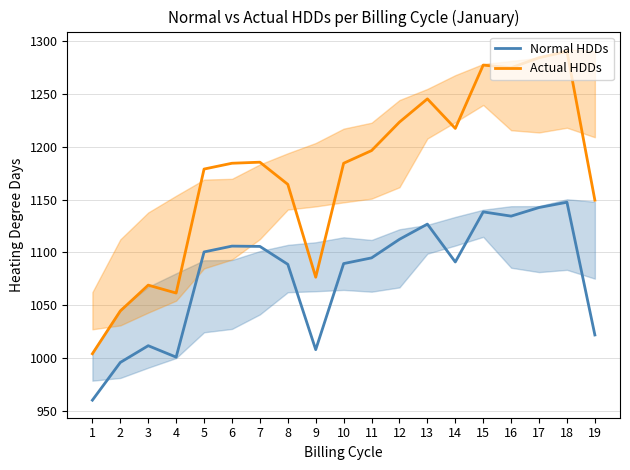

True or false: Normal HDDs and Actual HDDs cross at least once.

False